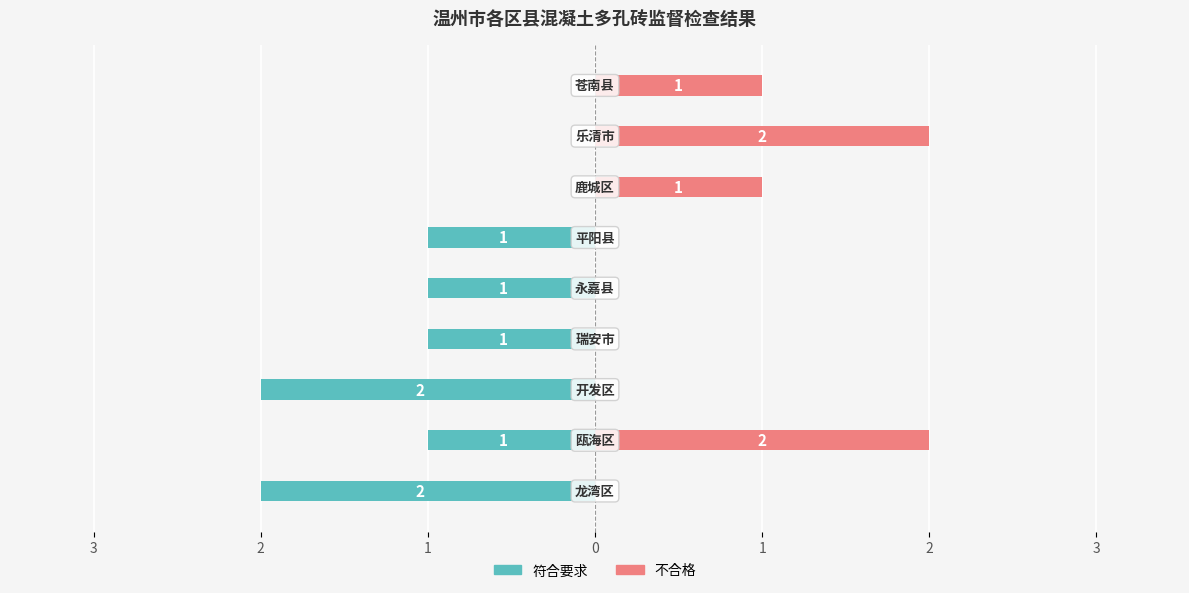

Are the bars horizontal?

Yes